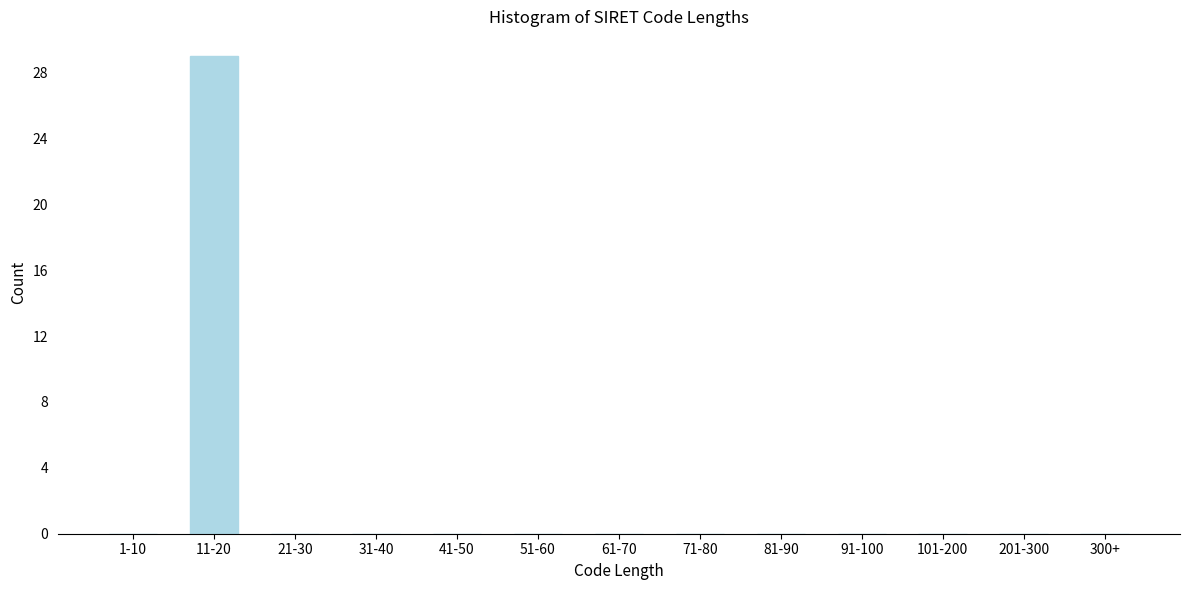

Reading left to right, extract all data points from this chart.

1-10=0	11-20=29	21-30=0	31-40=0	41-50=0	51-60=0	61-70=0	71-80=0	81-90=0	91-100=0	101-200=0	201-300=0	300+=0